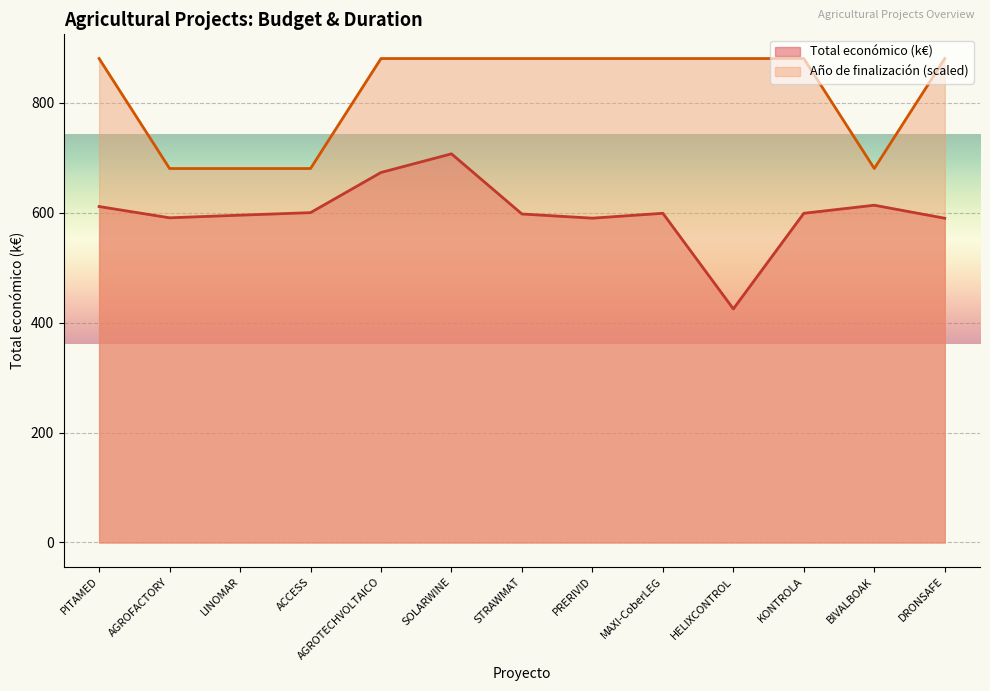

What is the highest value of the Año de finalización series?

880.0